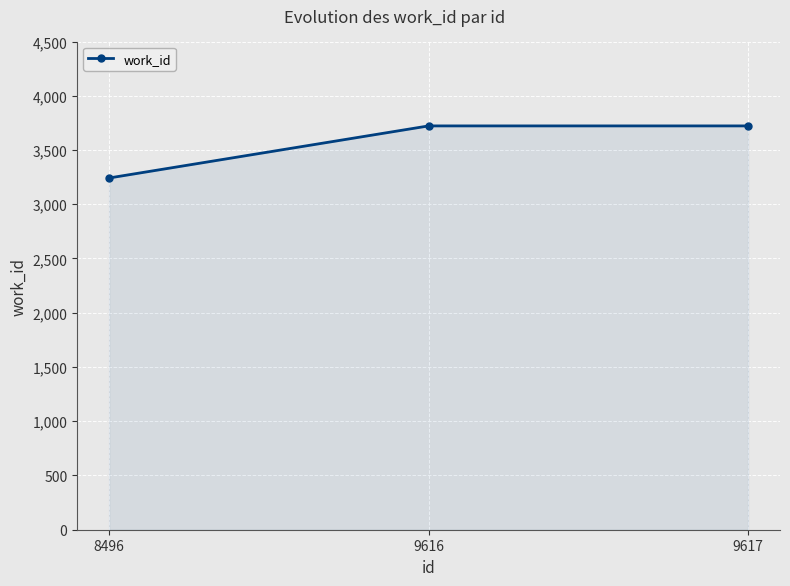

What is the change in value from 8496 to 9616?

+480